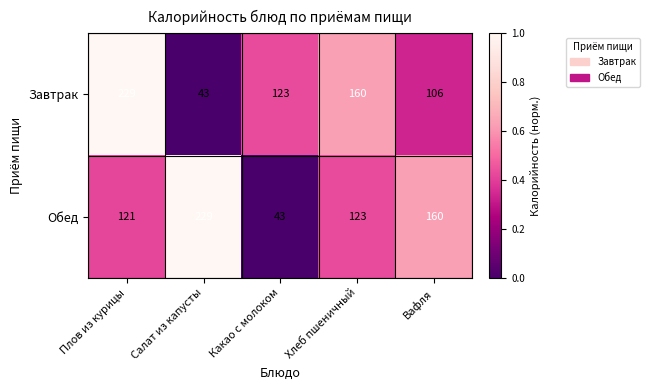

What is the difference between the highest and lowest values at Салат из капусты?

186